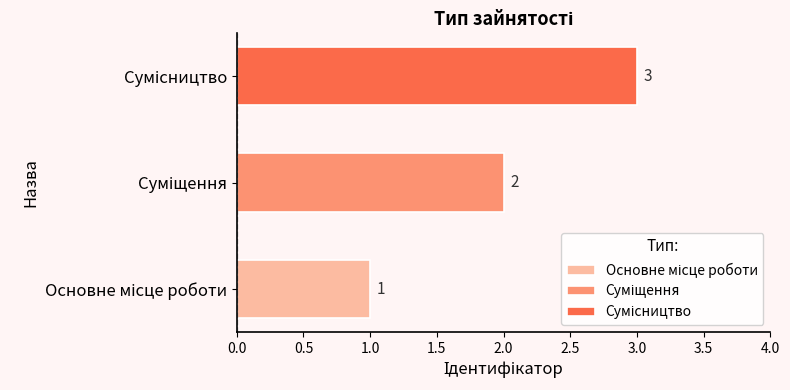

List the labels in order of value, largest first.

Сумісництво, Суміщення, Основне місце роботи